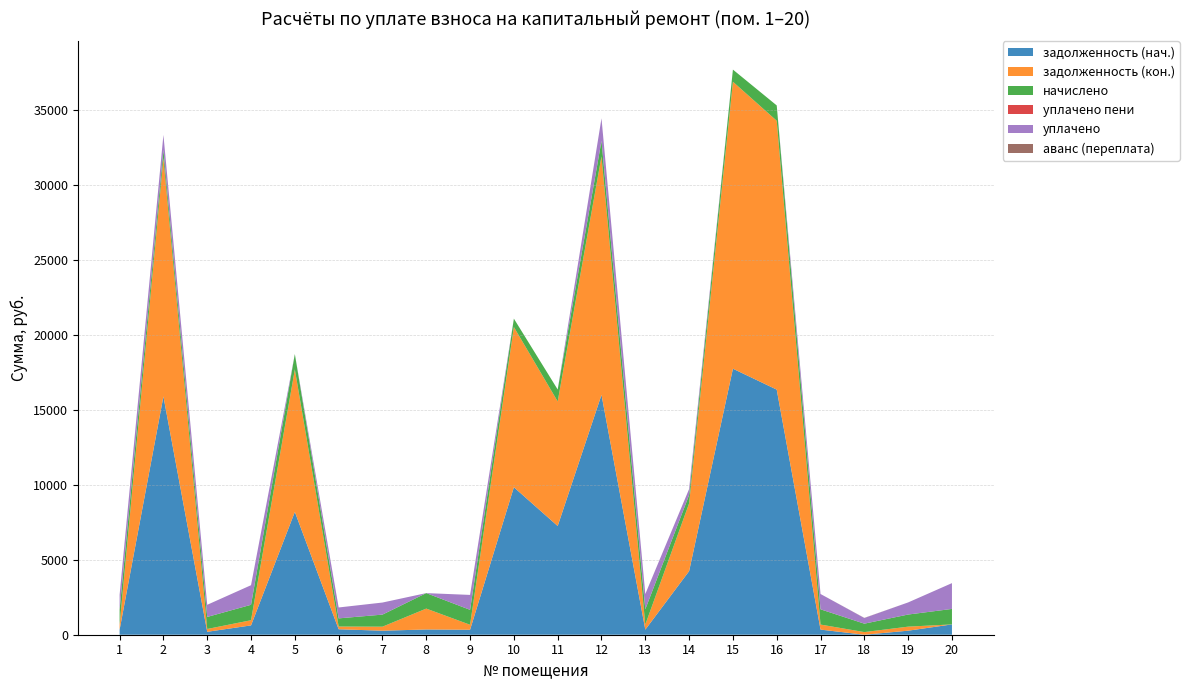

Reading left to right, transcribe all the data shown in this chart.

задолженность (нач.): 1=333.4	2=15886.0	3=194.8	4=621.9	5=8190.1	6=364.1	7=268.2	8=349.8	9=331.8	10=9833.9	11=7248.7	12=15994.3	13=339.2	14=4239.4	15=17737.1	16=16342.2	17=341.6	18=0.0	19=269.2	20=687.9
задолженность (кон.): 1=333.4	2=15887.9	3=187.8	4=345.4	5=9503.6	6=181.3	7=268.2	8=1392.8	9=331.8	10=10680.3	11=8304.0	12=15901.1	13=339.2	14=4519.3	15=19133.9	16=17926.8	17=335.7	18=175.8	19=269.2	20=0.0
начислено: 1=1000.1	2=551.7	3=803.0	4=1027.1	5=1020.8	6=543.8	7=804.5	8=1031.9	9=995.3	10=559.7	11=796.6	12=1036.7	13=1017.6	14=556.5	15=807.7	16=1020.8	17=1016.0	18=561.3	19=807.7	20=1031.9
уплачено пени: 1=0.0	2=0.0	3=0.0	4=1.0	5=0.0	6=2.3	7=0.0	8=0.0	9=0.0	10=0.0	11=0.0	12=0.0	13=0.0	14=0.0	15=0.0	16=0.0	17=3.0	18=0.0	19=0.0	20=0.5
уплачено: 1=1000.1	2=1000.0	3=810.0	4=1306.7	5=0.0	6=725.4	7=804.5	8=0.0	9=995.3	10=0.0	11=0.0	12=1500.0	13=1017.6	14=400.0	15=0.0	16=0.0	17=1019.0	18=375.5	19=807.7	20=1719.8
аванс (переплата): 1=0.0	2=0.0	3=0.0	4=0.0	5=0.0	6=0.0	7=0.0	8=0.0	9=0.0	10=0.0	11=0.0	12=0.0	13=0.0	14=0.0	15=0.0	16=0.0	17=0.0	18=10.0	19=0.0	20=0.0